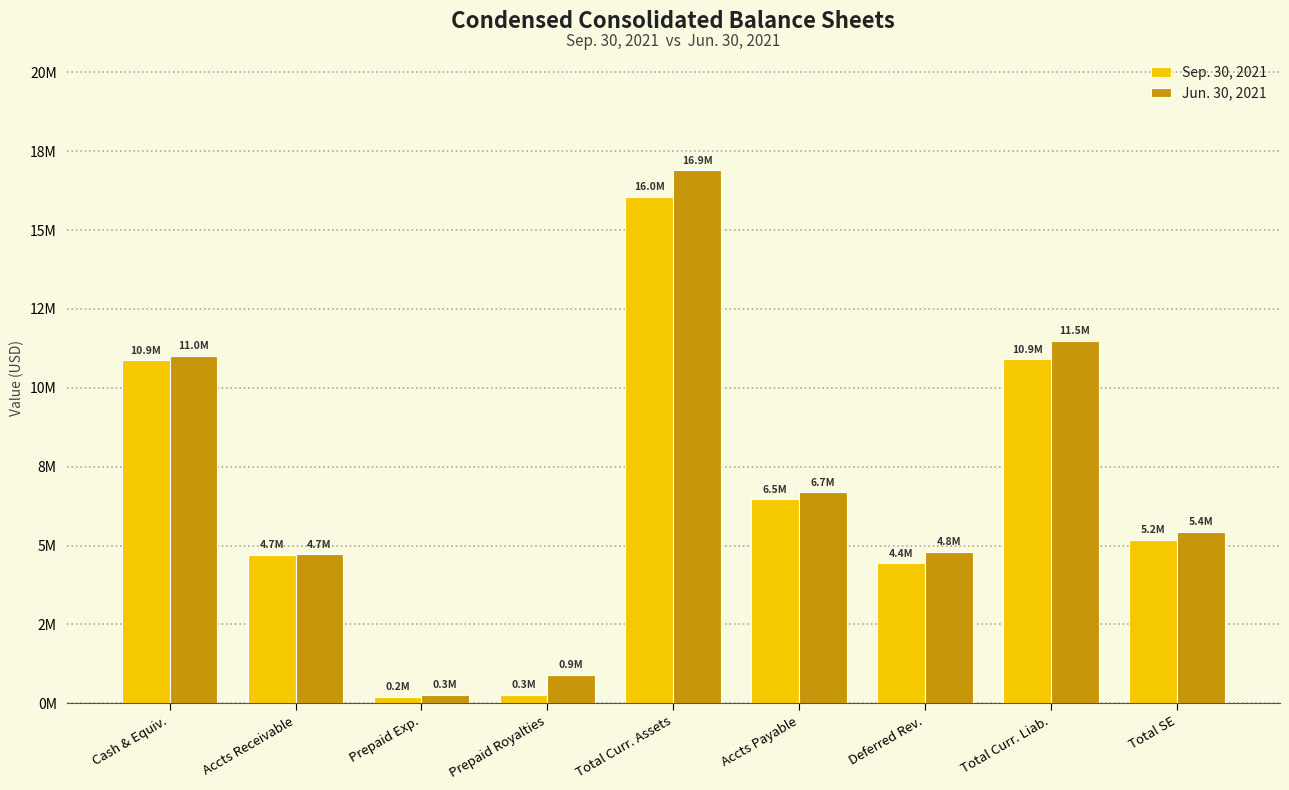

What are all the series names shown in the legend?

Sep. 30, 2021, Jun. 30, 2021